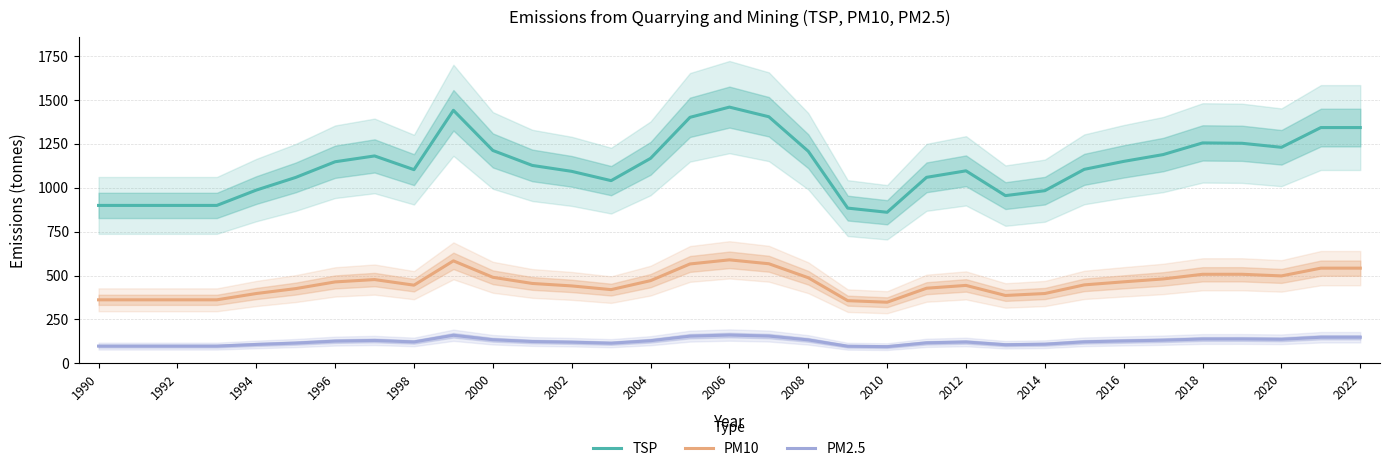

Does the chart display data point markers on the line(s)?

No